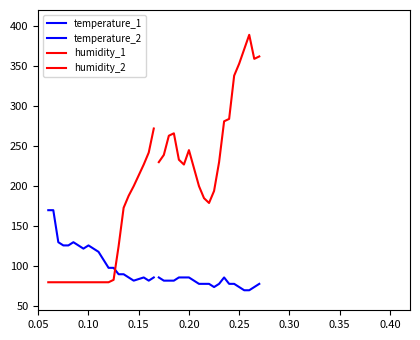

What is the minimum value shown in the chart?

70.0